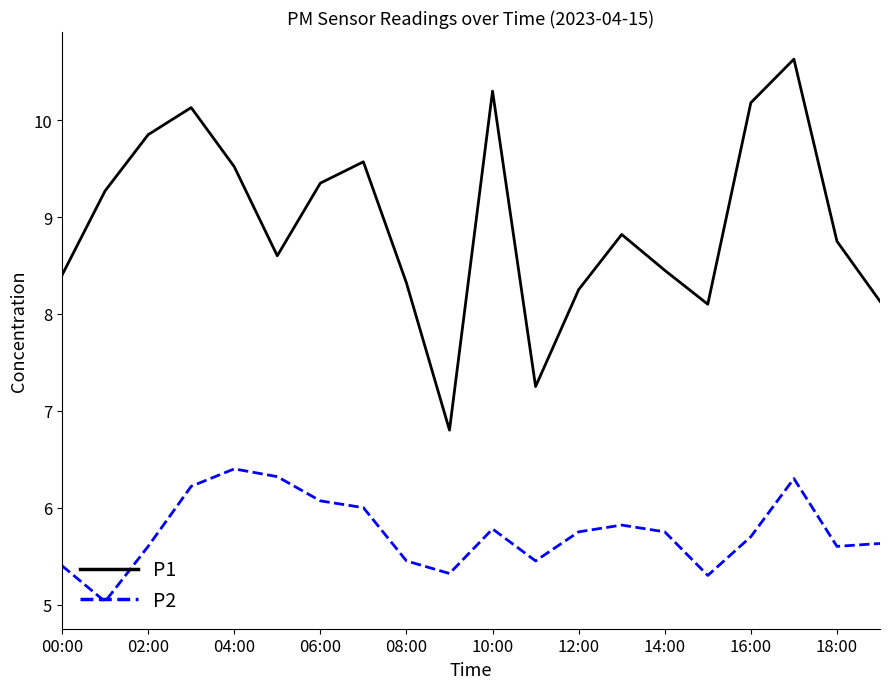

What is the greatest value displayed?

10.6